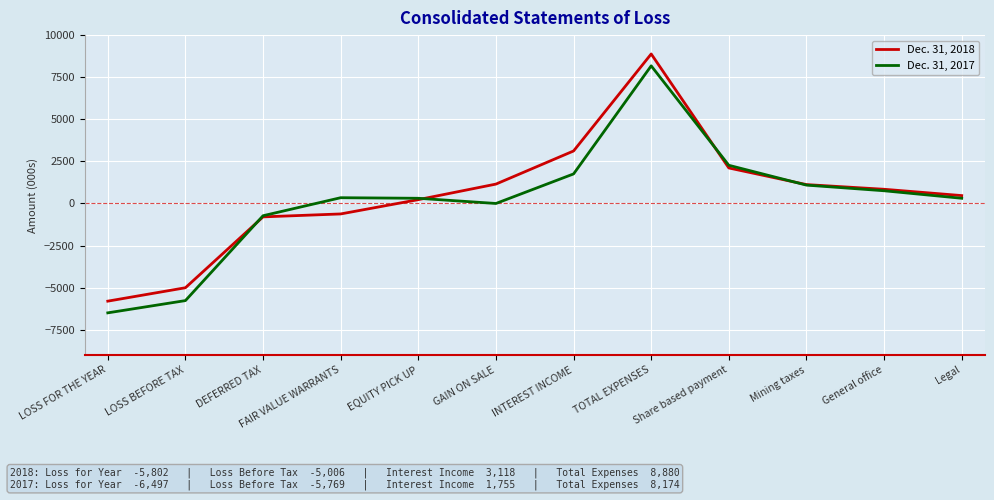

What is the difference between the highest and lowest values at TOTAL EXPENSES?

706